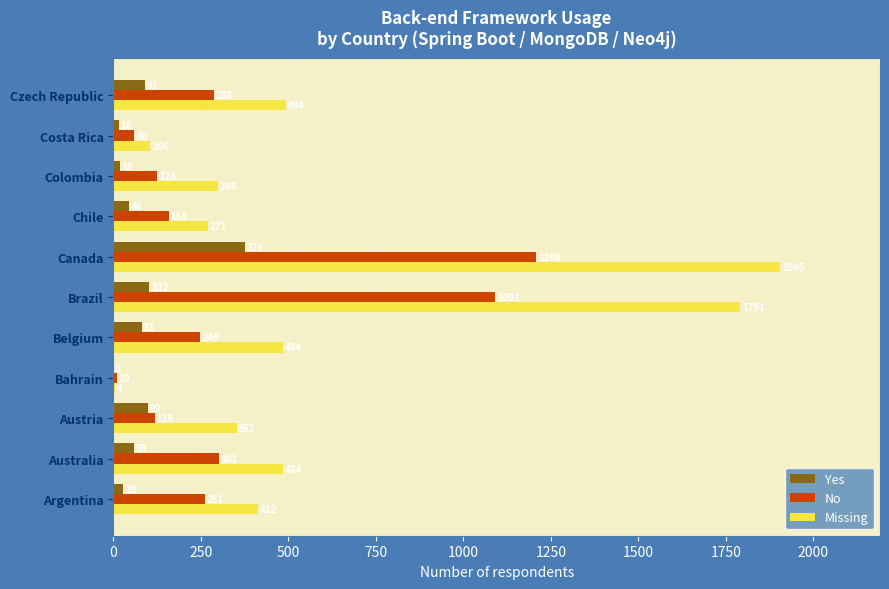

What is the sum of the No values at Costa Rica and Canada?

1268